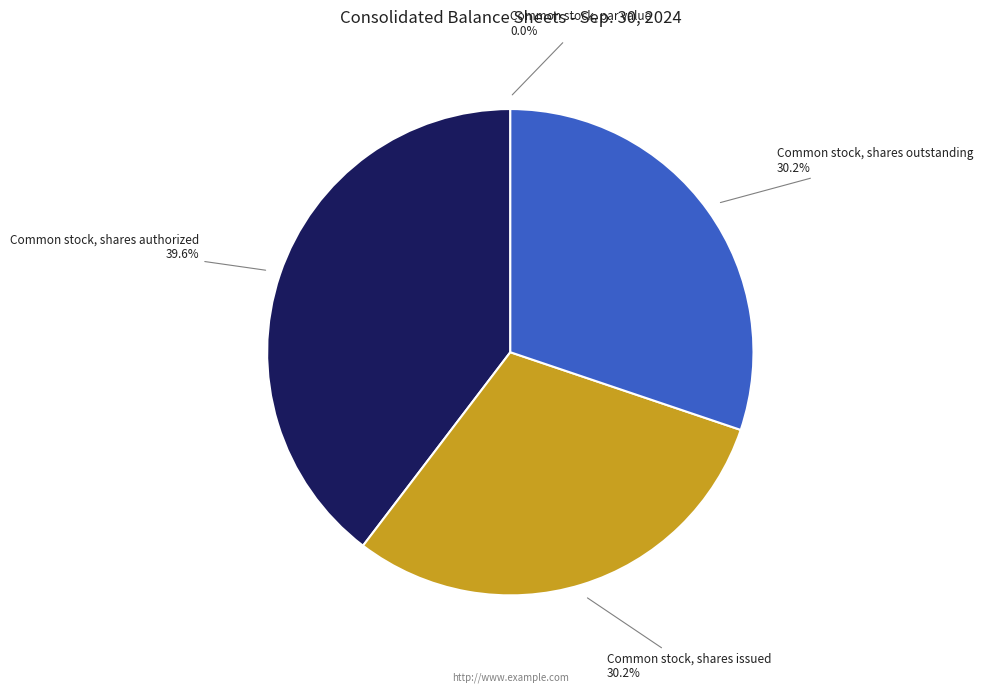

Does any single category account for the majority?

No